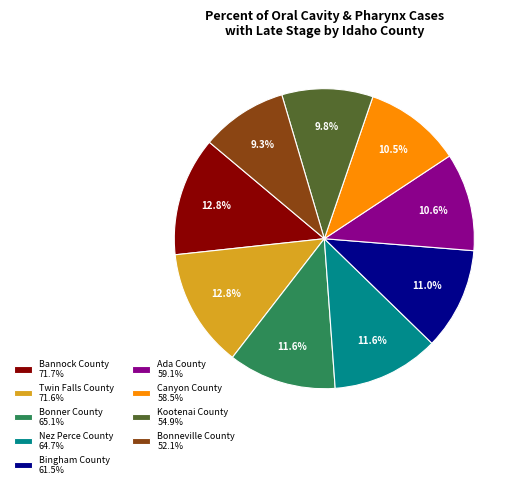

Does any single category account for the majority?

No